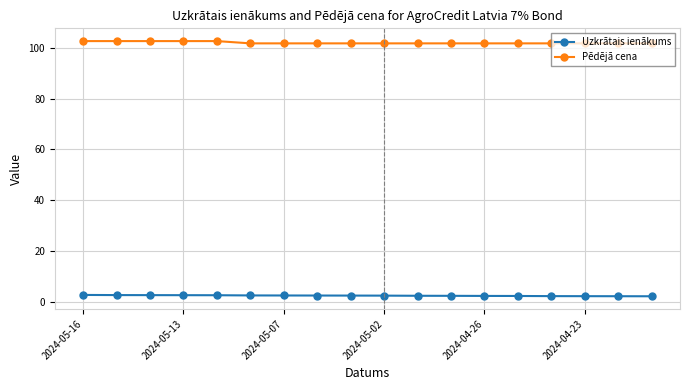

True or false: Uzkrātais ienākums and Pēdējā cena intersect in this chart.

False